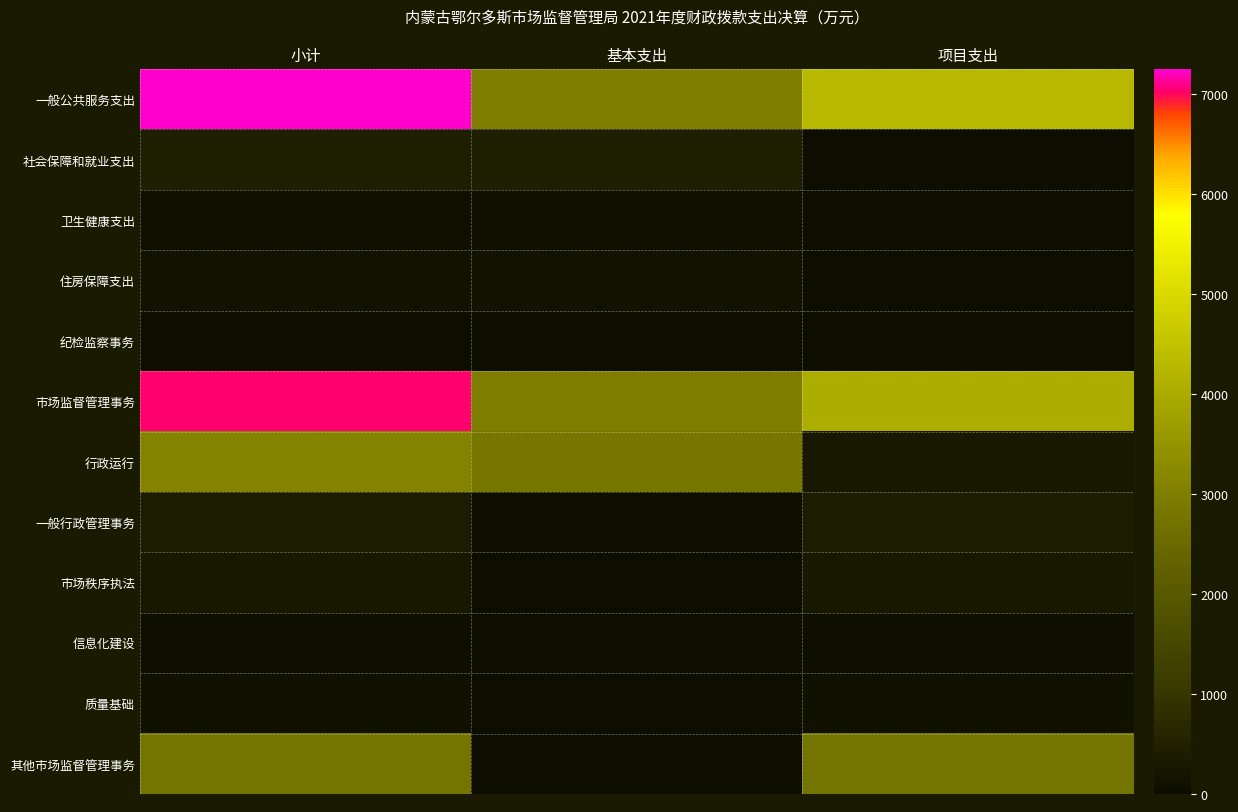

Rank the series at 项目支出 from lowest to highest value.

社会保障和就业支出, 卫生健康支出, 住房保障支出, 纪检监察事务, 信息化建设, 质量基础, 行政运行, 市场秩序执法, 一般行政管理事务, 其他市场监督管理事务, 市场监督管理事务, 一般公共服务支出